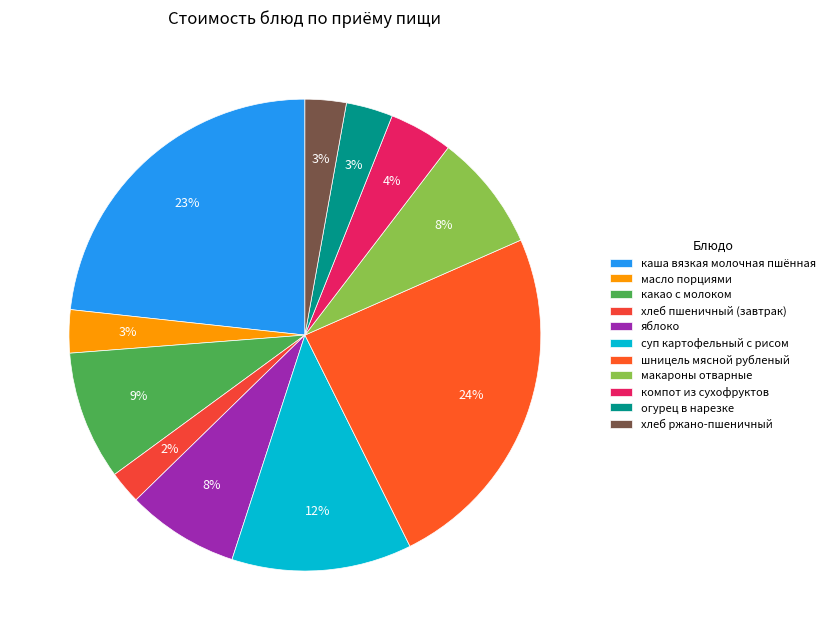

What percentage is the шницель мясной рубленый slice, to the nearest percent?

24%